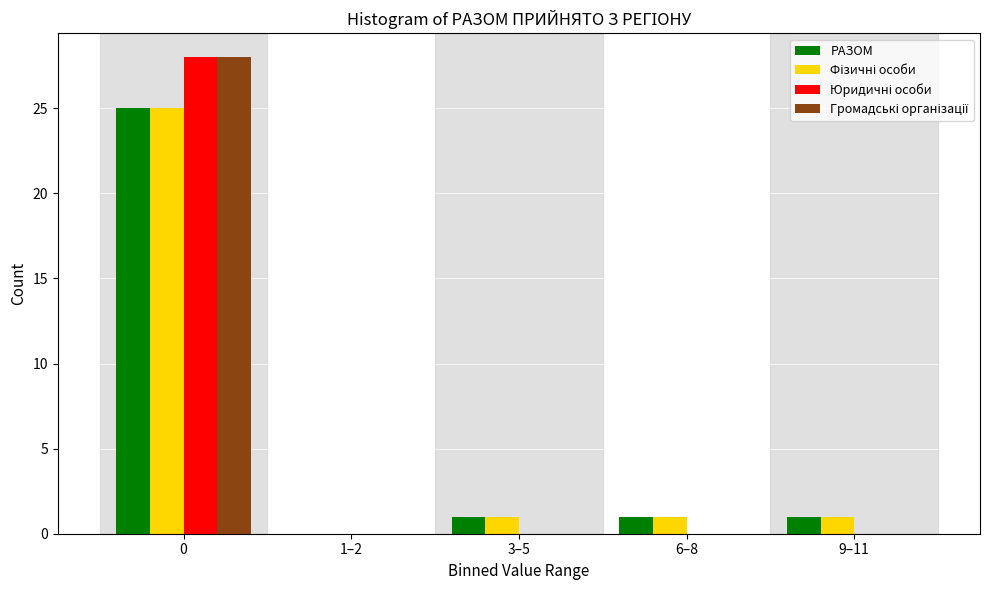

What is the highest value of the РАЗОМ series?

25